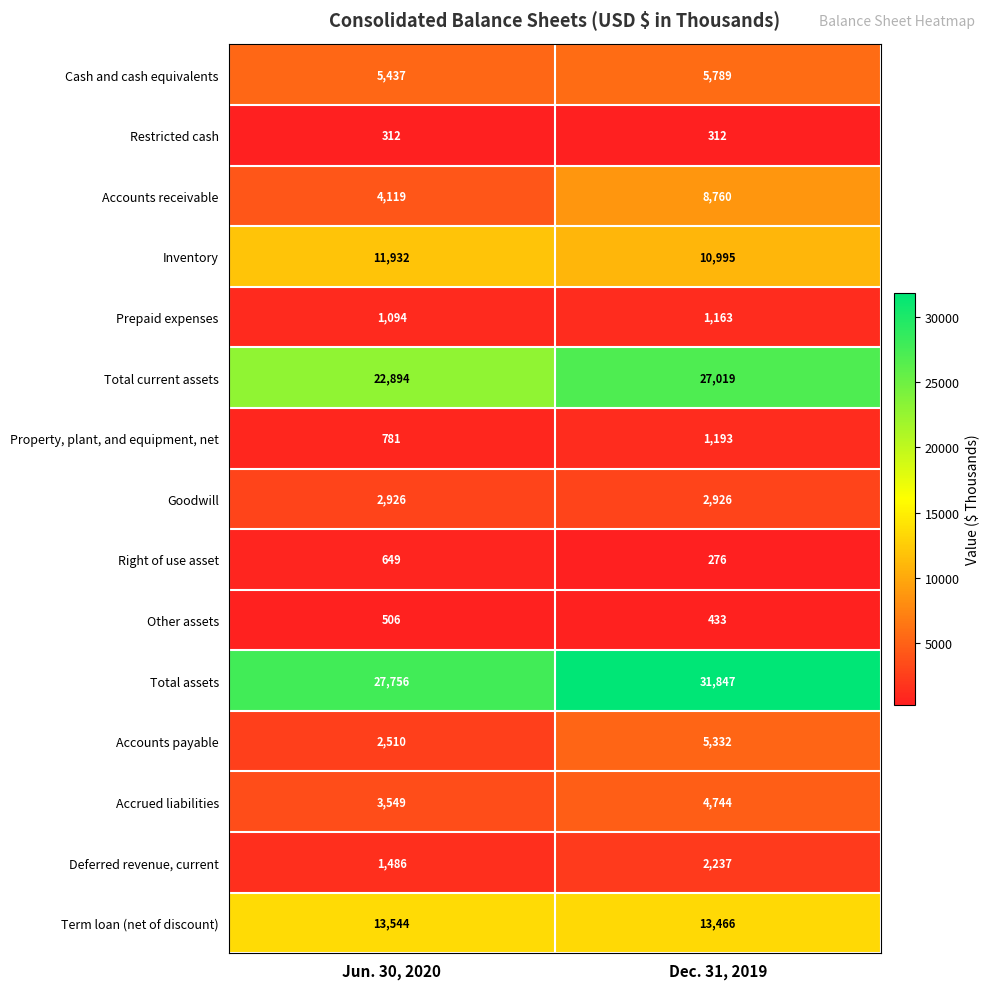

At which label is Property, plant, and equipment, net closest to 987?

Jun. 30, 2020